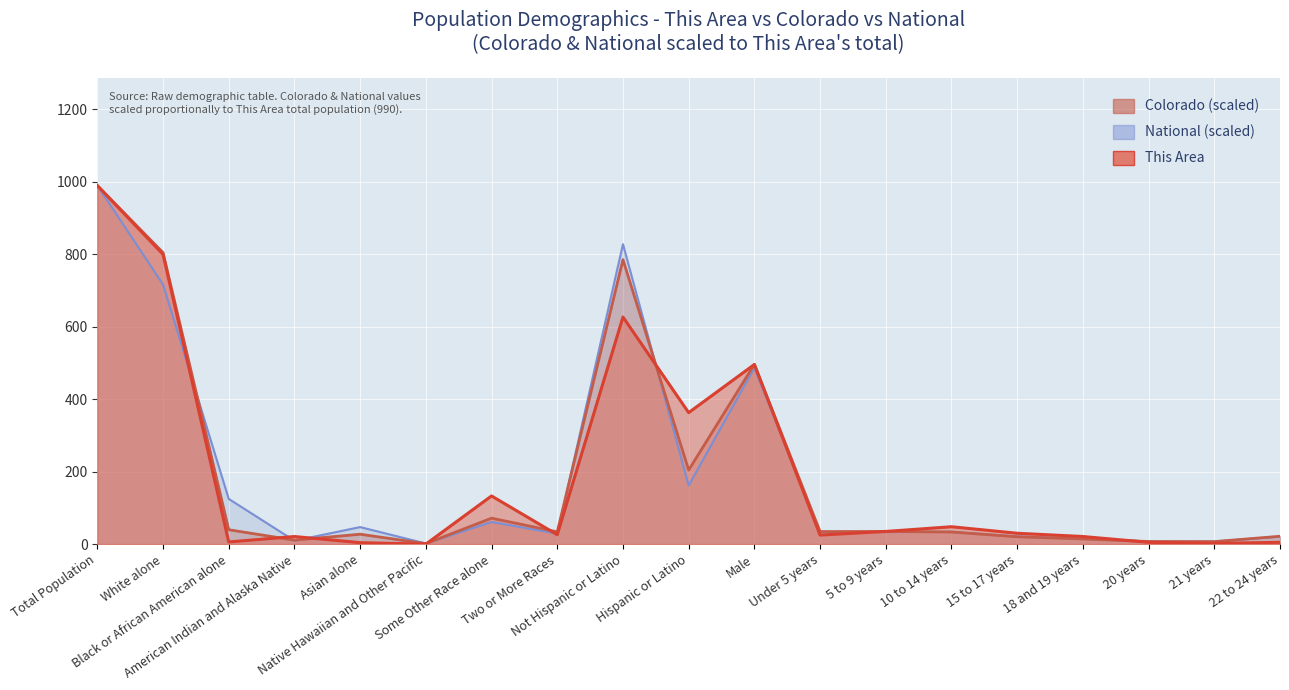

The value of National at Black or African American alone is 166.1. True or false?

False